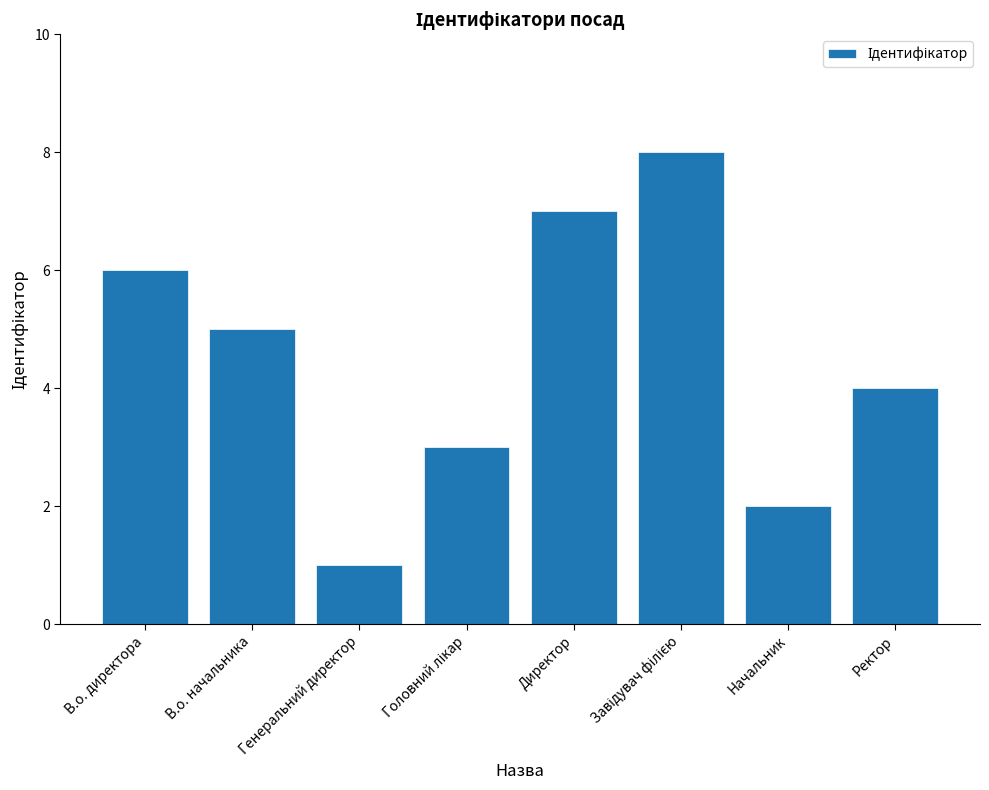

Which label corresponds to the smallest value in the chart?

Генеральний директор